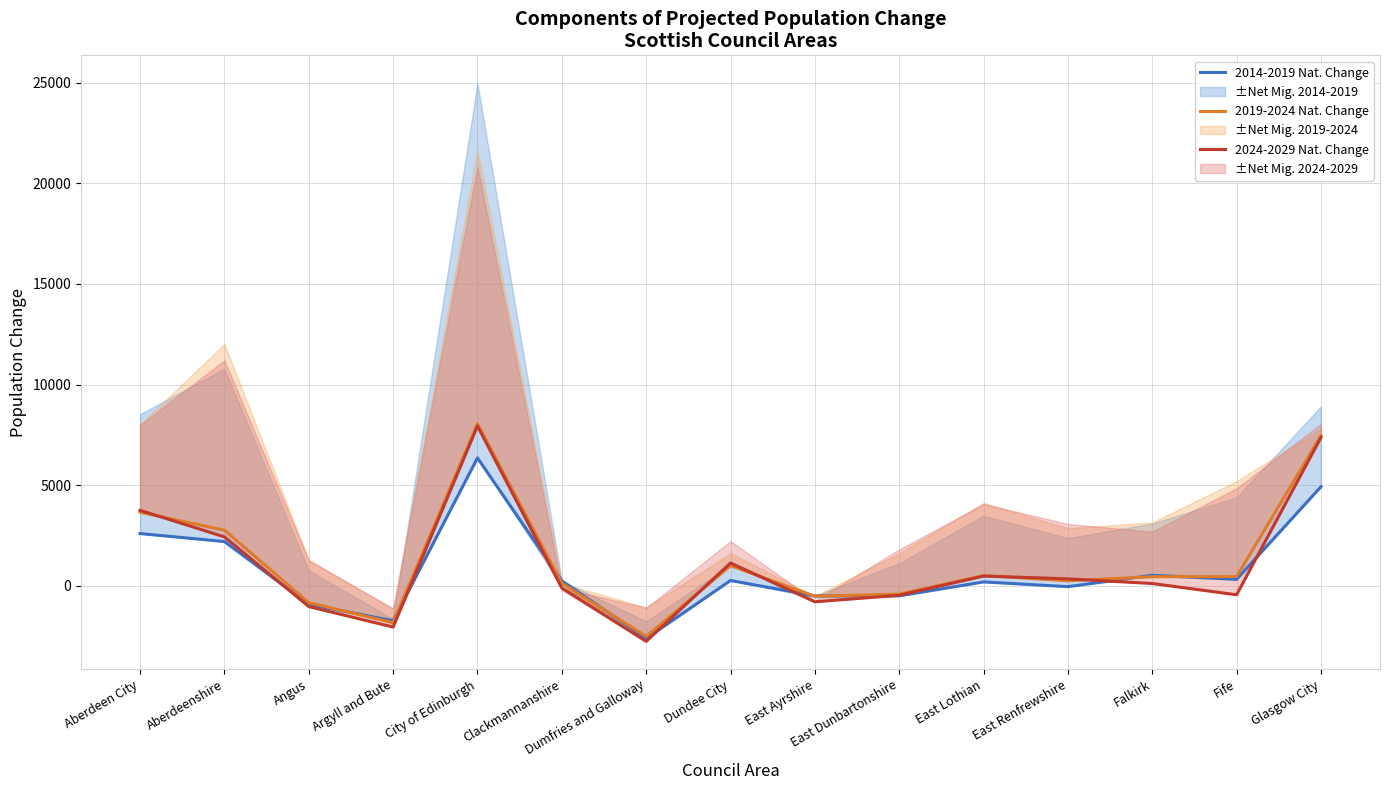

Where is 2019-2024 Nat. Change nearest to the value 2763?

Aberdeenshire